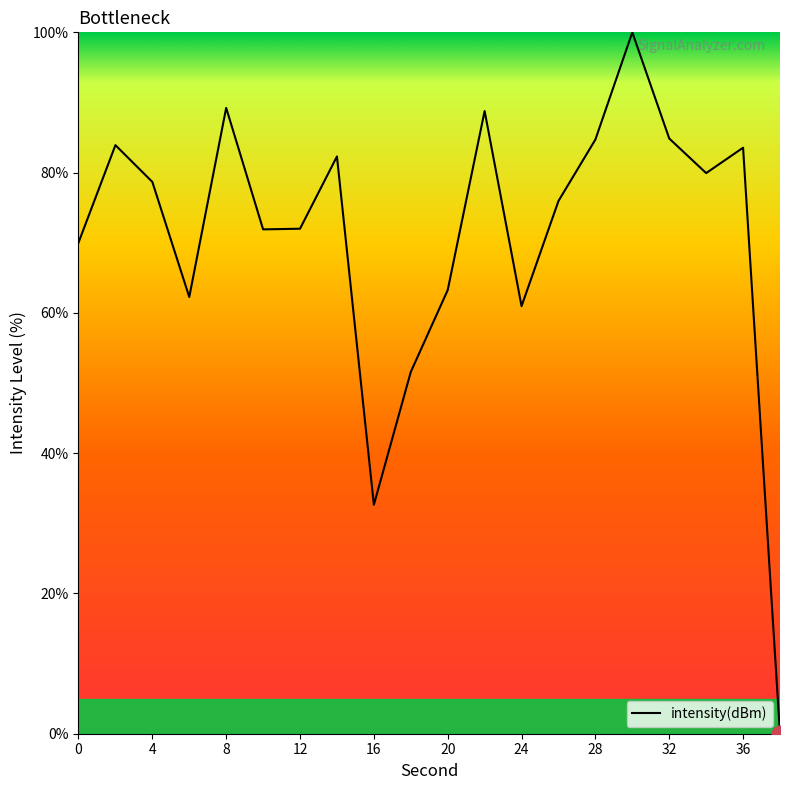

What is the maximum value shown in the chart?

100.0